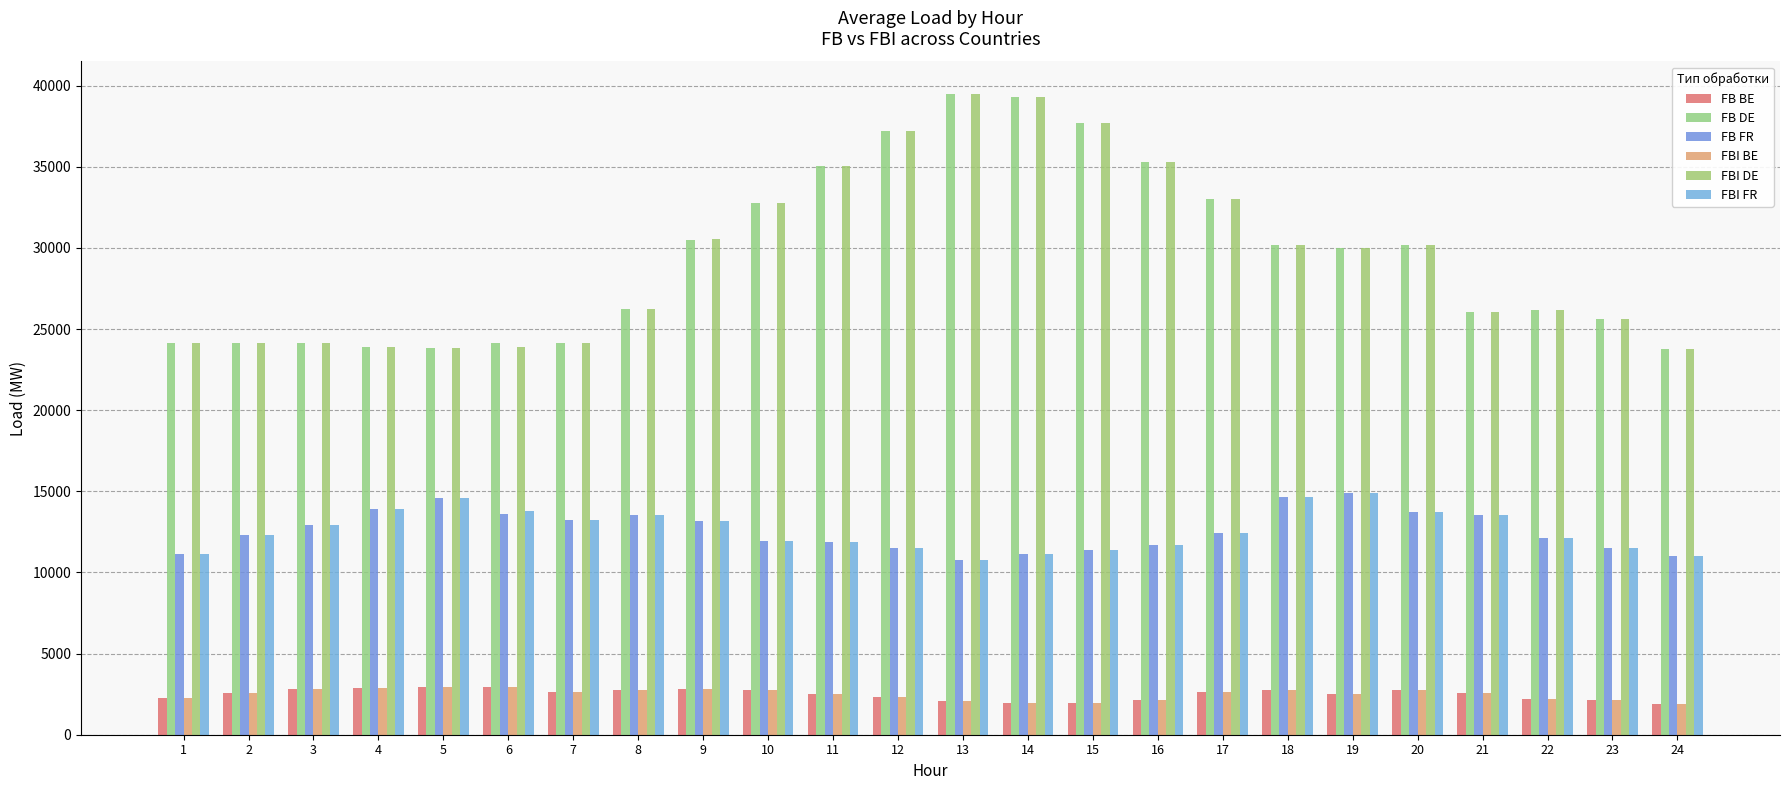

What is the difference between the maximum and minimum values in the FBI BE series?

1051.3